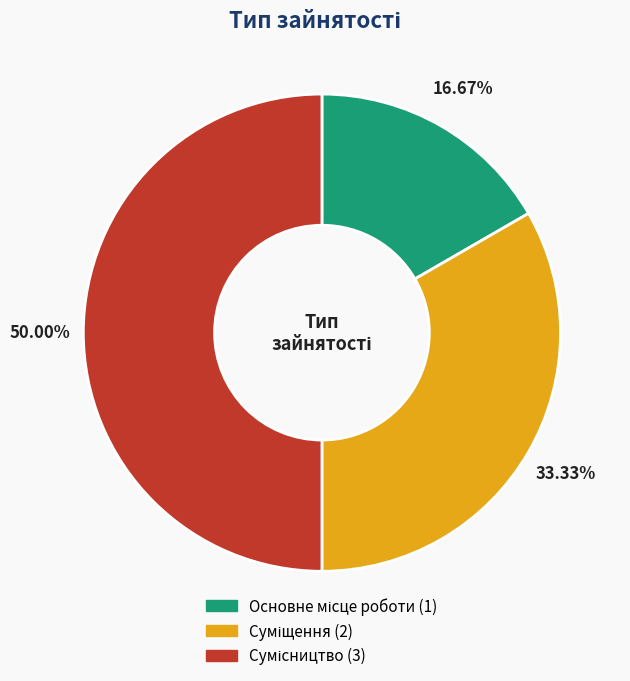

What percentage do Основне місце роботи and Сумісництво together represent?

66.7%